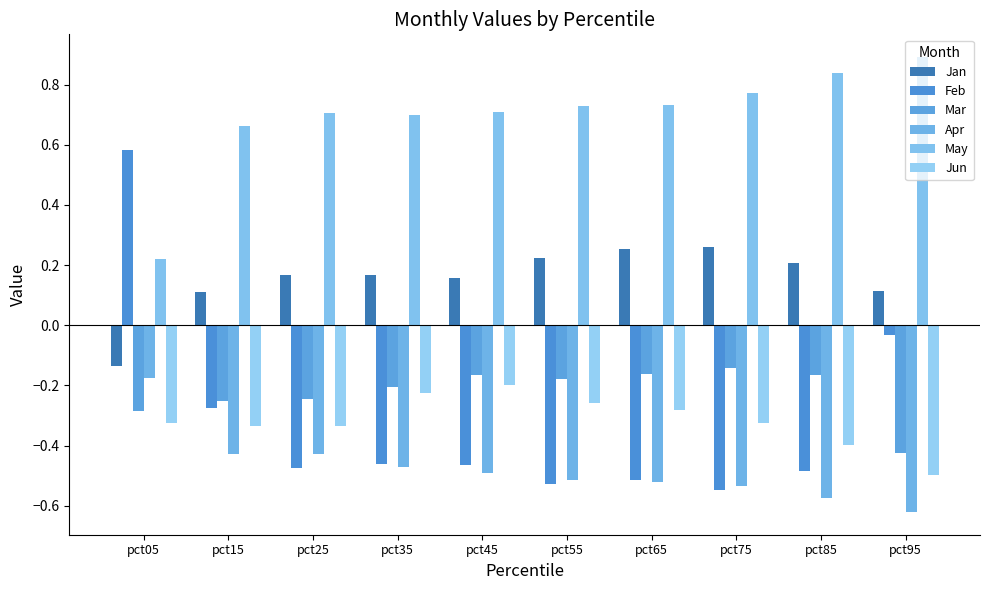

The Apr series shows -0.5 at pct35. True or false?

True